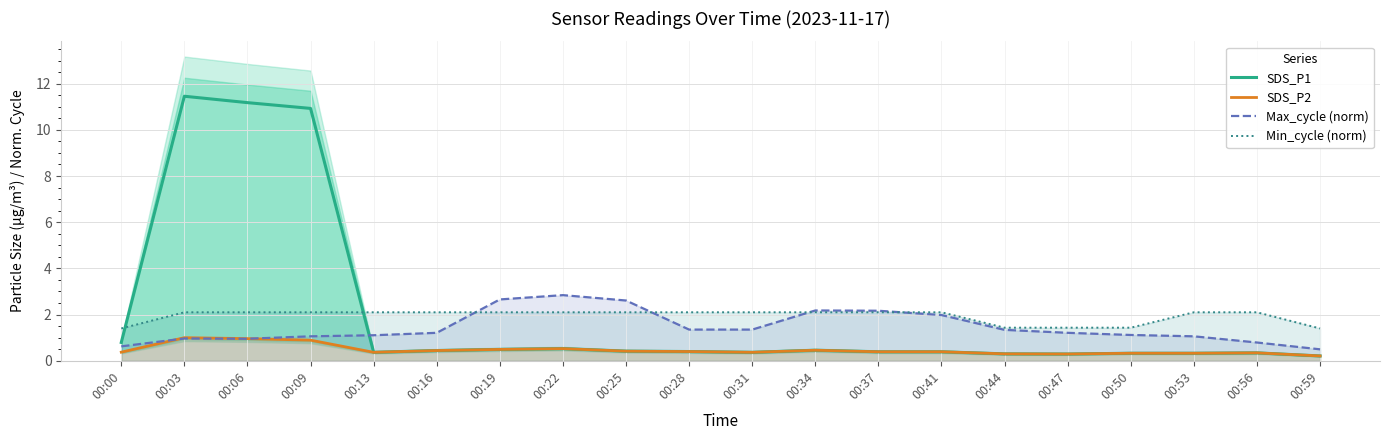

What value does the SDS_P2 series have at 00:31?

0.4